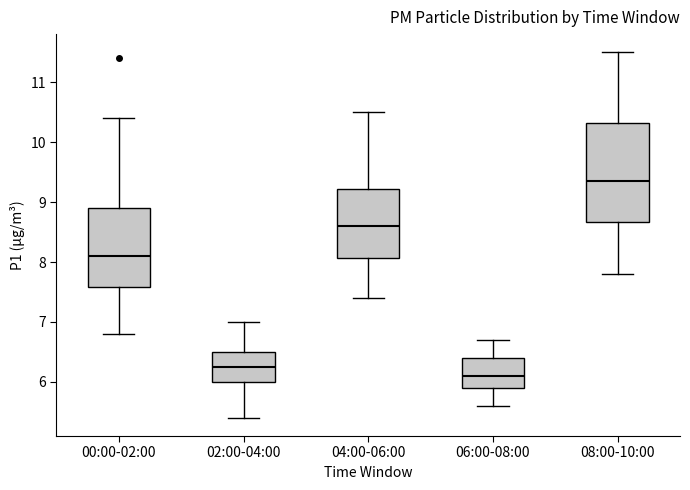

Reading left to right, read every box against the y-axis: the position of its median line, the range the box covers, and the ends of its whiskers. The values are not printed on the chart, so give them approximately, as read against the axis.

00:00-02:00: median 8.1, box 7.6 to 8.9, whiskers 6.8 to 10.4
02:00-04:00: median 6.3, box 6.0 to 6.5, whiskers 5.4 to 7.0
04:00-06:00: median 8.6, box 8.1 to 9.2, whiskers 7.4 to 10.5
06:00-08:00: median 6.1, box 5.9 to 6.4, whiskers 5.6 to 6.7
08:00-10:00: median 9.4, box 8.7 to 10.3, whiskers 7.8 to 11.5